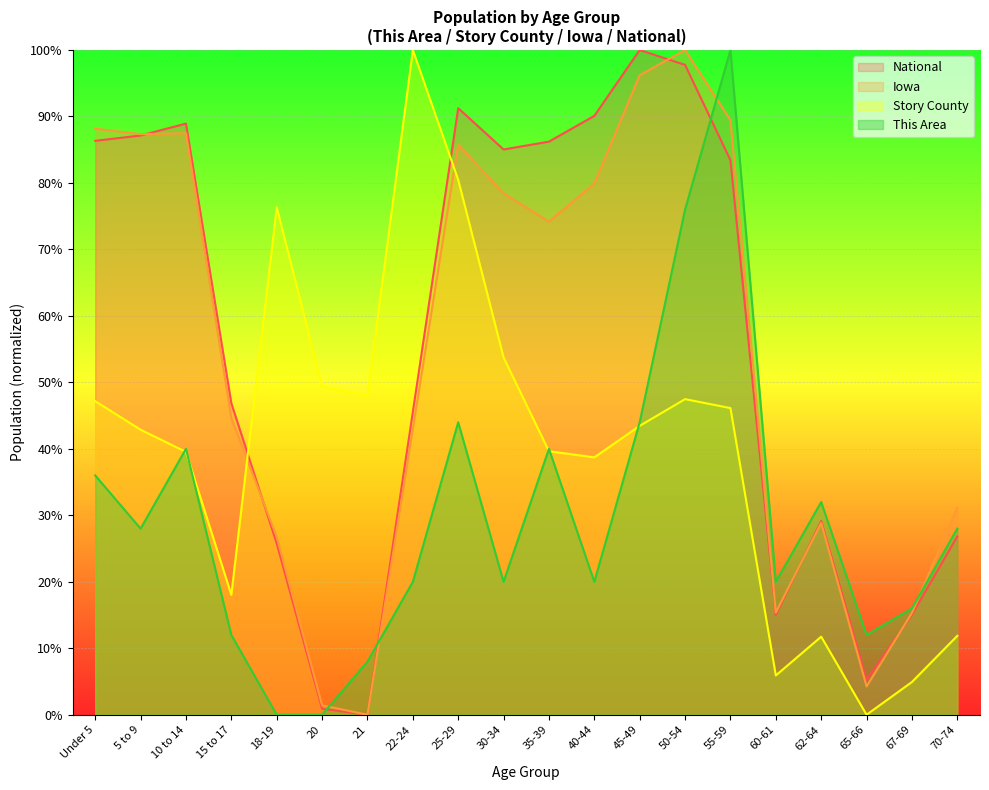

Where is Story County nearest to the value 50?

20